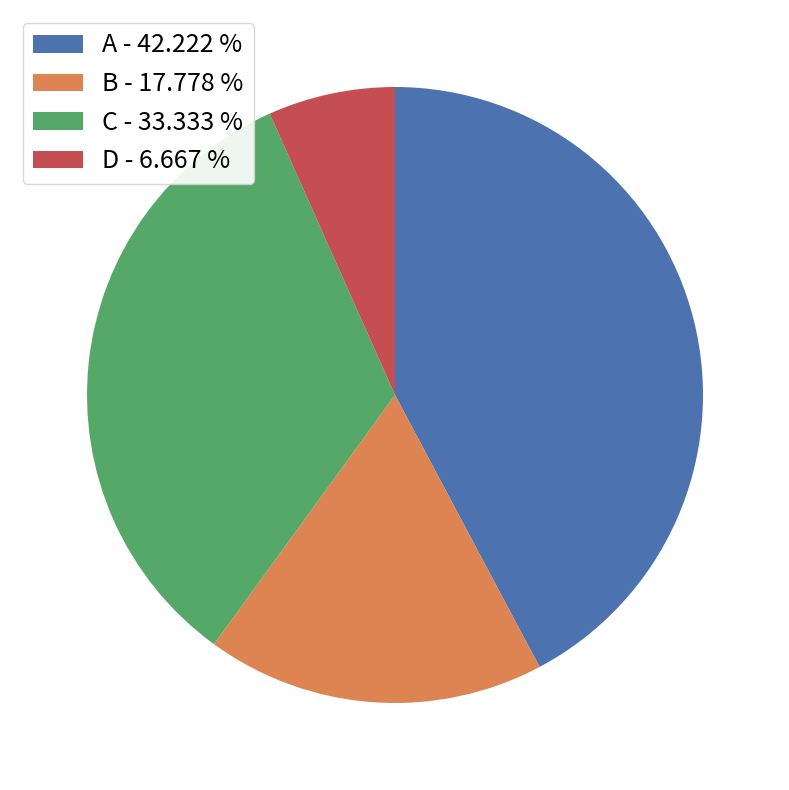

Rank the categories by value from highest to lowest.

A, C, B, D